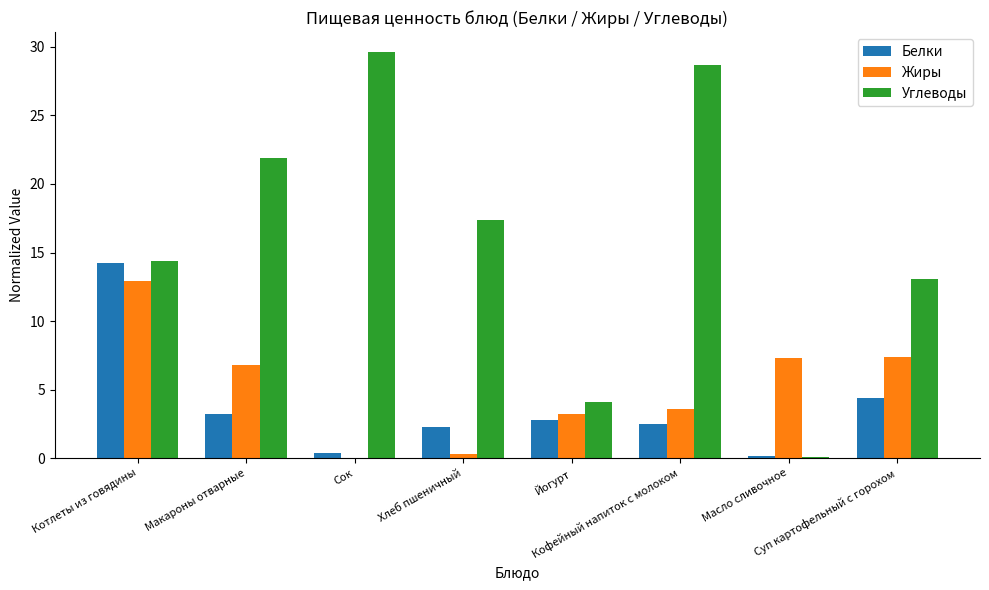

Which series has the largest total across all categories?

Углеводы